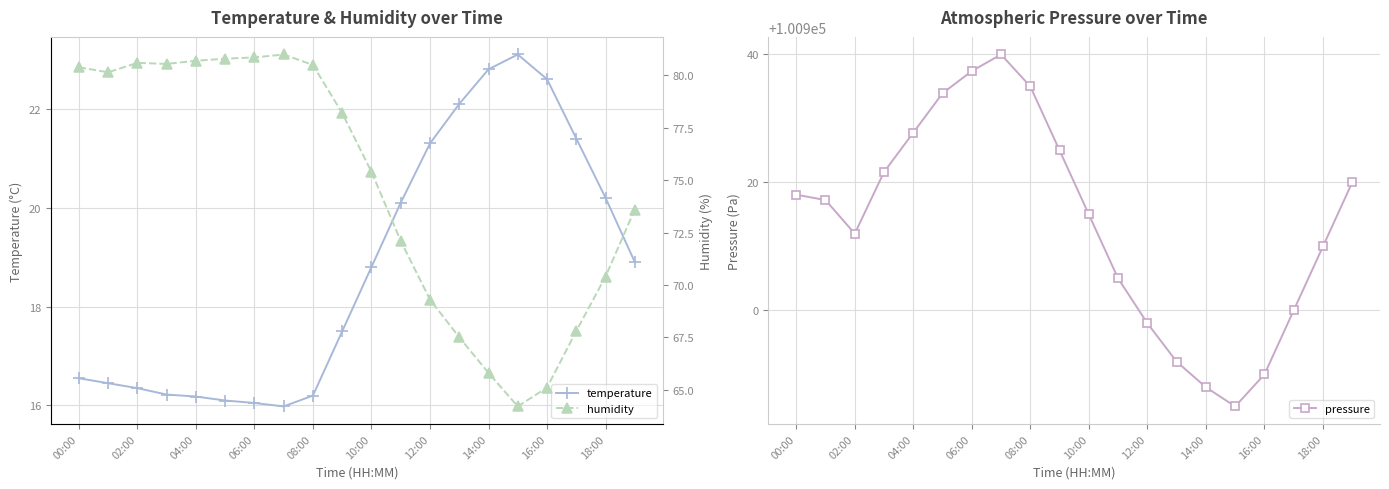

What is the approximate value of humidity at 00:00?

80.4